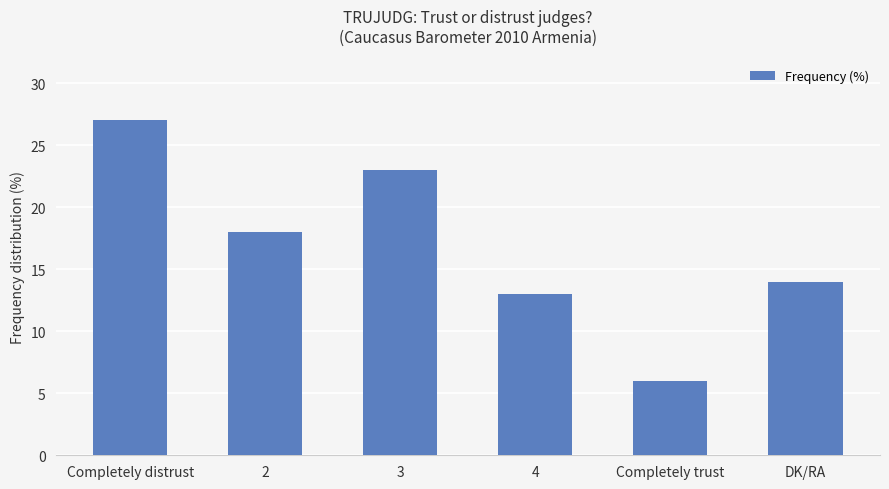

What is the sum of all values?

101